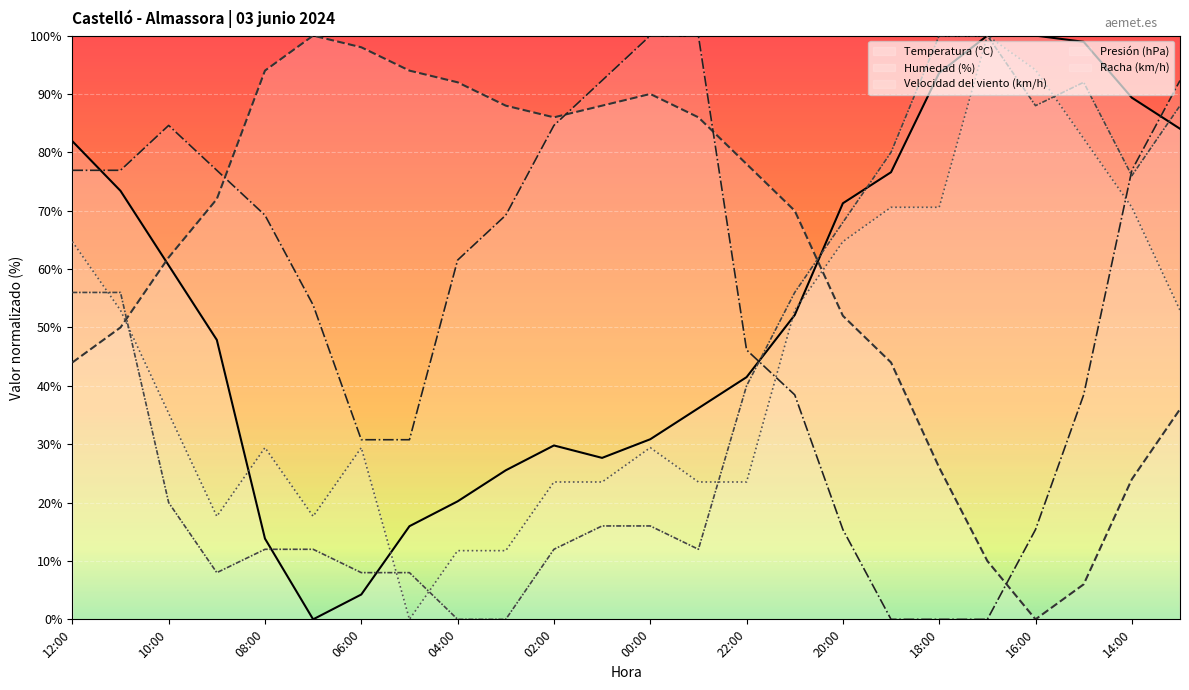

The value of Temperatura (ºC) at 04:00 is 20.2. True or false?

True